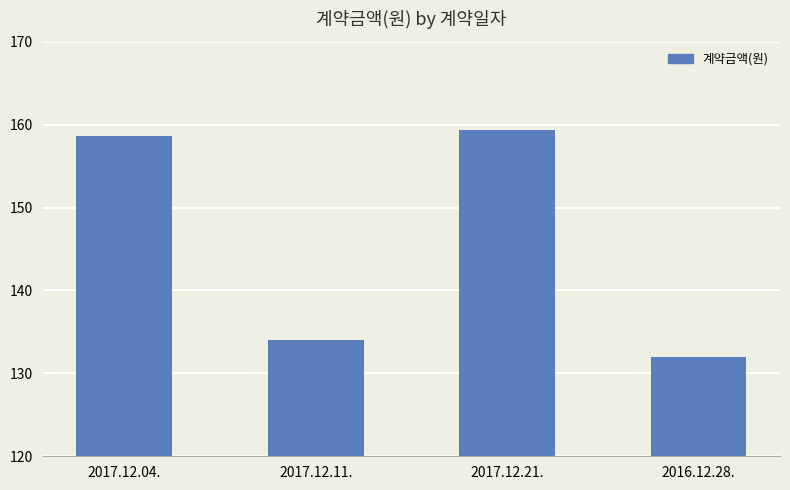

What position from the right is 2017.12.11.?

3